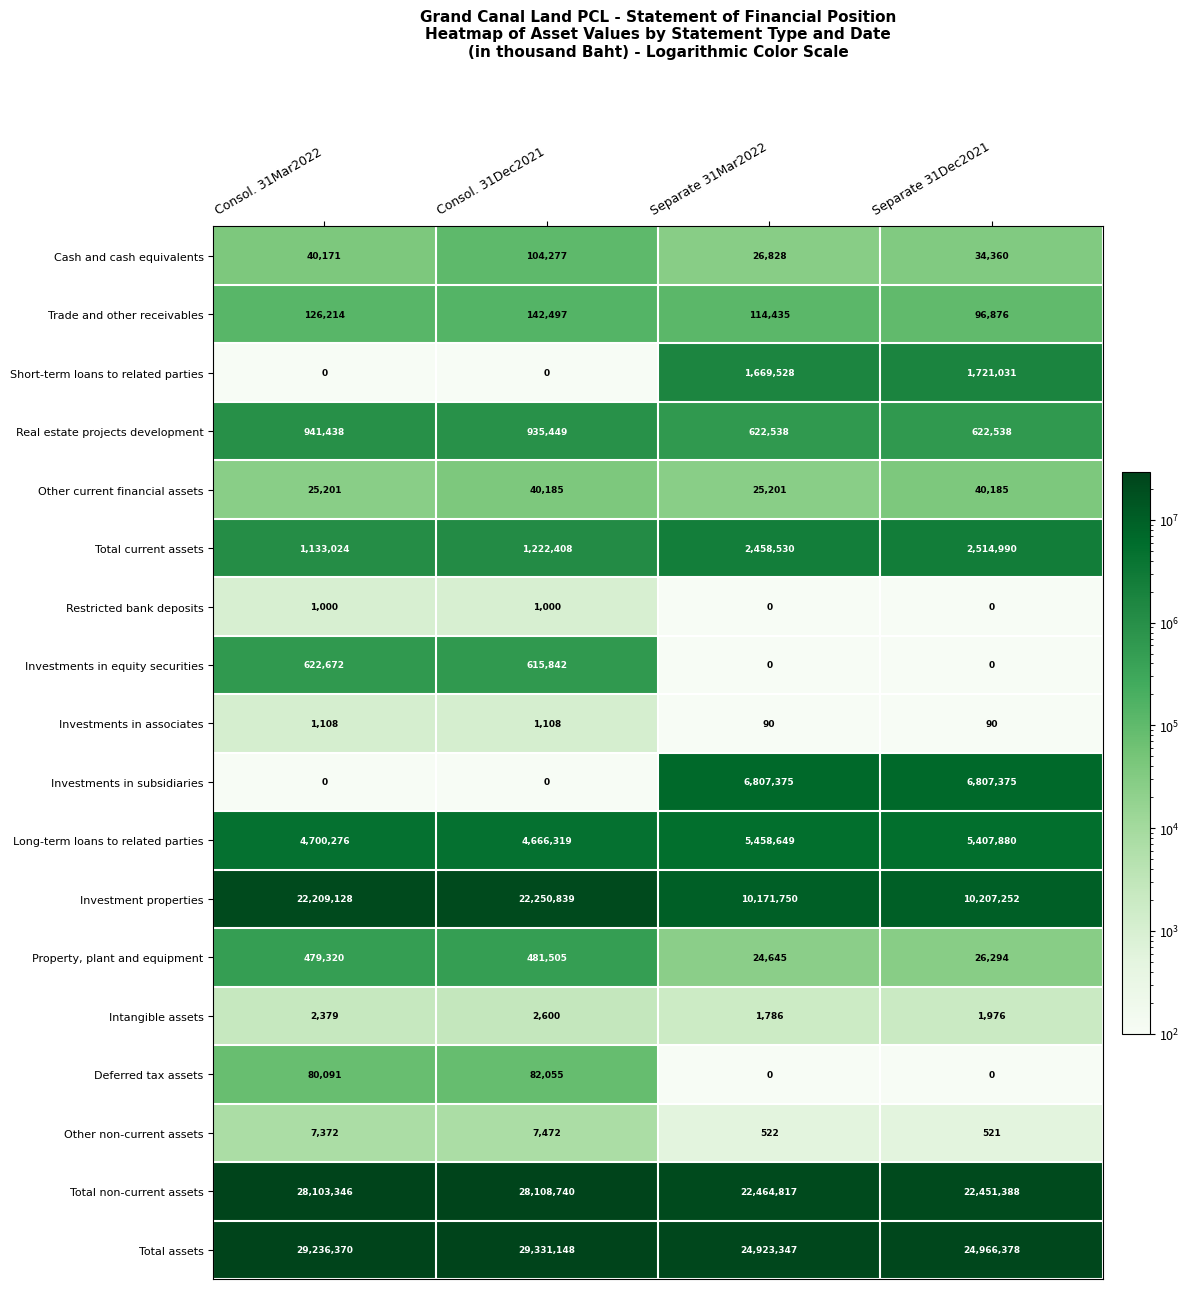

True or false: Total current assets has a value of 730681 at Consol. 31Mar2022.

False